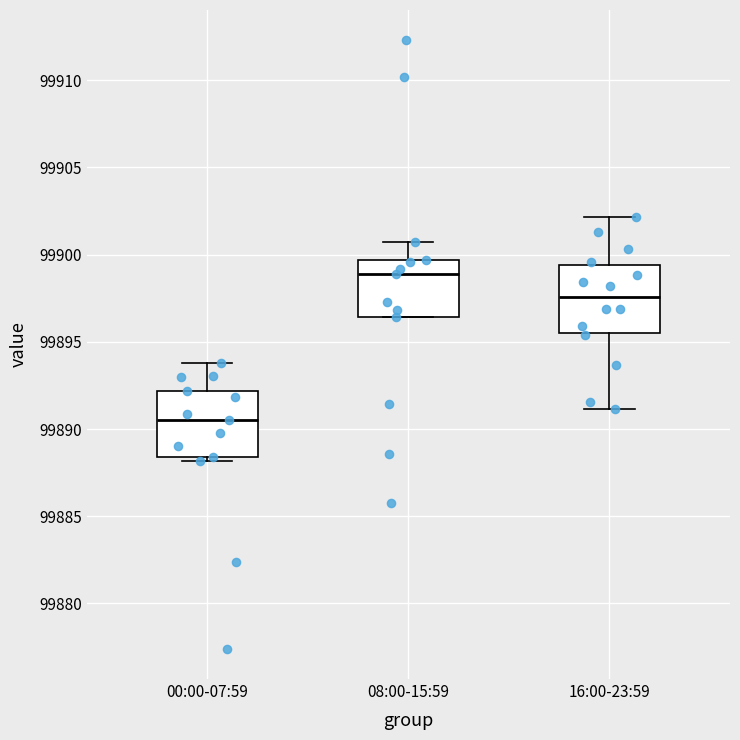

Reading left to right, transcribe this box plot: for each box, give where its median line is, the range the box spans, and where its two whiskers end, as read against the y-axis. The values are not printed on the chart, so give them approximately, as read against the axis.

00:00-07:59: median 99890.5, box 99888.5 to 99892.0, whiskers 99888.0 to 99894.0
08:00-15:59: median 99899.0, box 99896.5 to 99899.5, whiskers 99896.5 to 99901.0
16:00-23:59: median 99897.5, box 99895.5 to 99899.5, whiskers 99891.0 to 99902.0